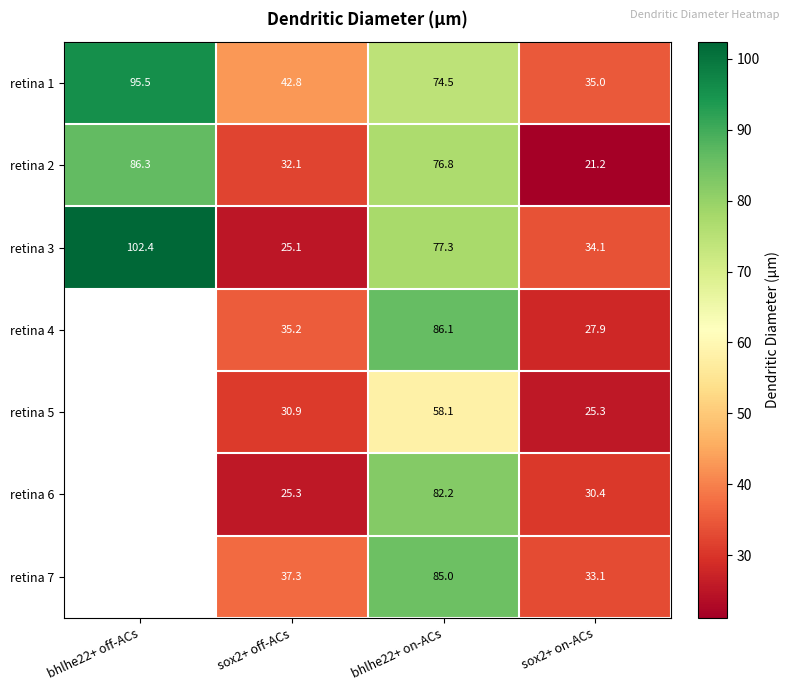

Is the value of retina 1 at sox2+ off-ACs greater than the value of retina 3 at sox2+ on-ACs?

Yes